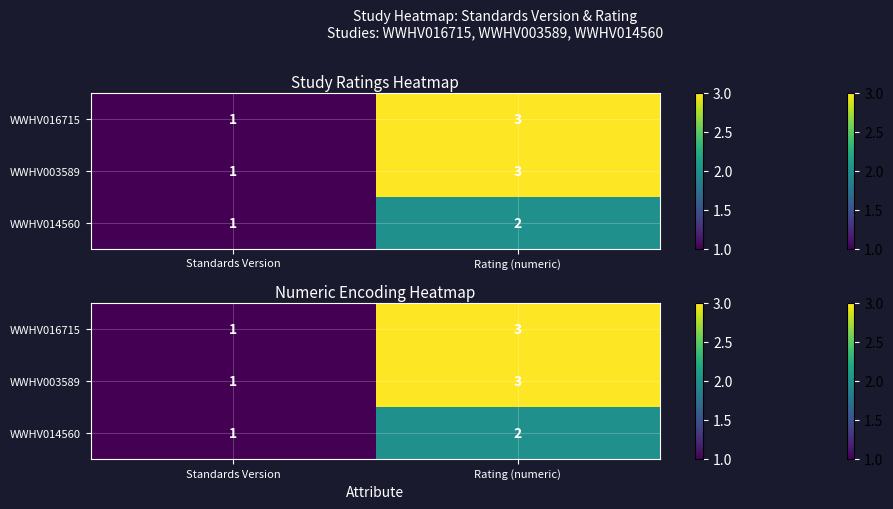

The value of WWHV016715 at Standards Version is 1. True or false?

True